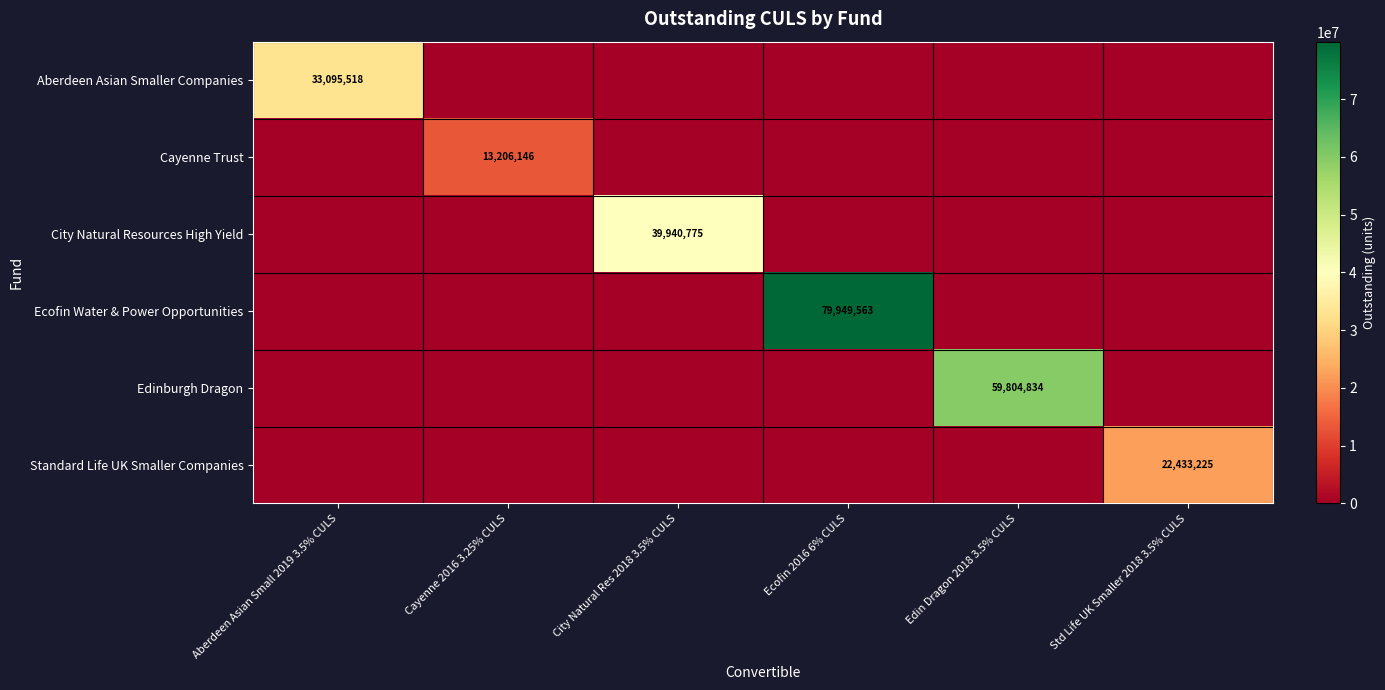

The Ecofin Water & Power Opportunities series shows 79949563 at Ecofin 2016 6% CULS. True or false?

True